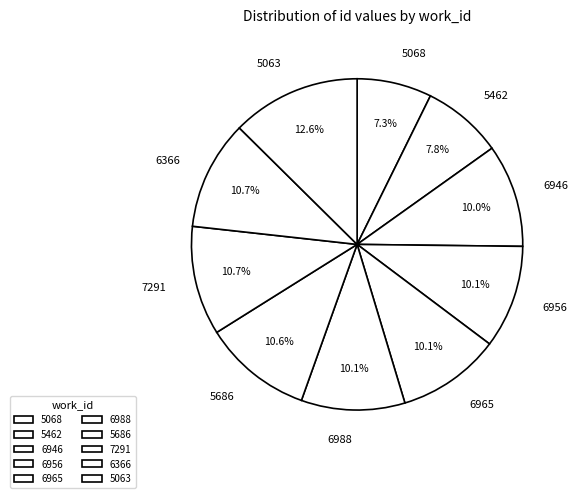

True or false: 6988 accounts for 10% of the total.

True